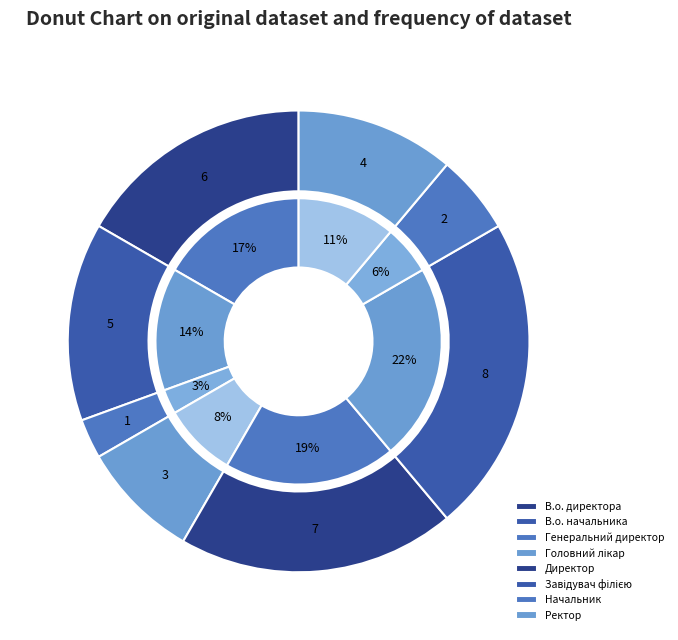

Which category has the smallest portion of the pie?

Генеральний директор